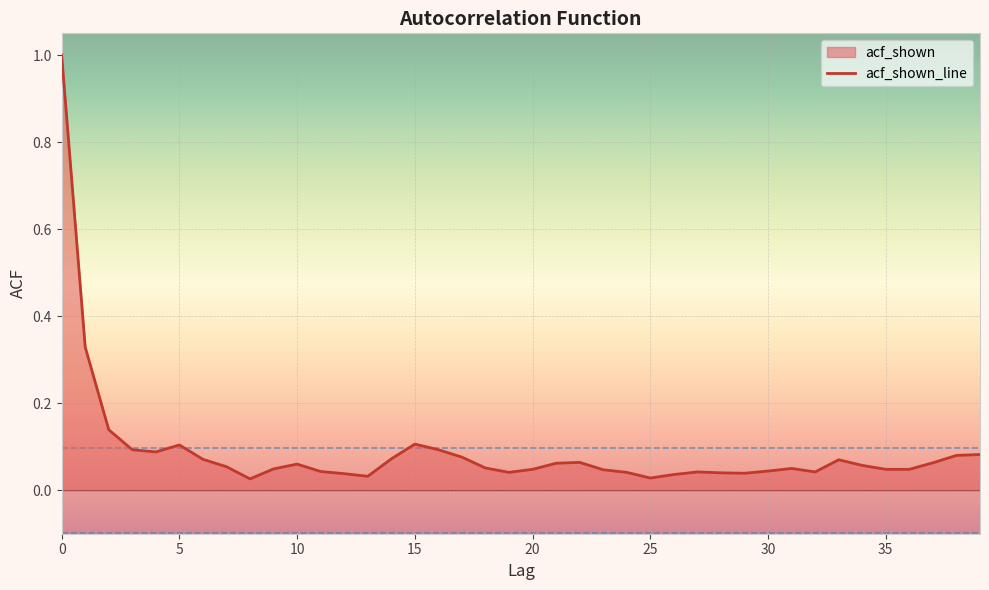

What is the average value?

0.1